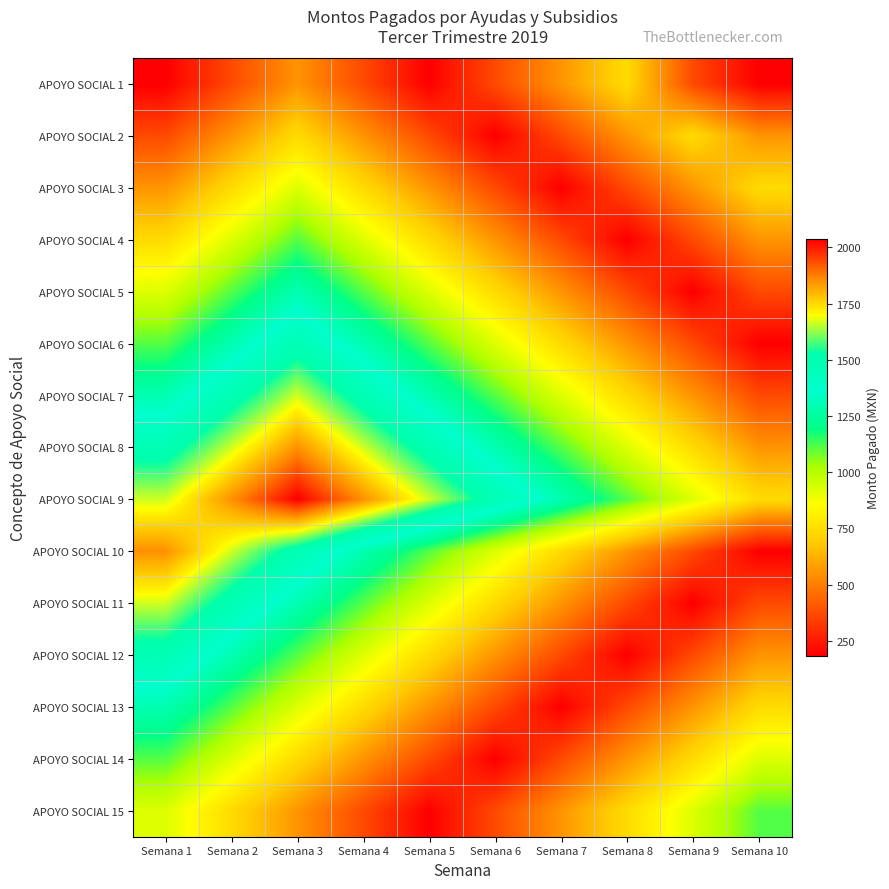

Reading left to right, what are all the values shown in this chart?

APOYO SOCIAL 1: Semana 1=185	Semana 2=370	Semana 3=555	Semana 4=370	Semana 5=185	Semana 6=370	Semana 7=555	Semana 8=740	Semana 9=370	Semana 10=185
APOYO SOCIAL 2: Semana 1=370	Semana 2=555	Semana 3=740	Semana 4=555	Semana 5=370	Semana 6=185	Semana 7=370	Semana 8=555	Semana 9=740	Semana 10=555
APOYO SOCIAL 3: Semana 1=555	Semana 2=740	Semana 3=925	Semana 4=740	Semana 5=555	Semana 6=370	Semana 7=185	Semana 8=370	Semana 9=555	Semana 10=740
APOYO SOCIAL 4: Semana 1=740	Semana 2=925	Semana 3=1110	Semana 4=925	Semana 5=740	Semana 6=555	Semana 7=370	Semana 8=185	Semana 9=370	Semana 10=555
APOYO SOCIAL 5: Semana 1=925	Semana 2=1110	Semana 3=1295	Semana 4=1110	Semana 5=925	Semana 6=740	Semana 7=555	Semana 8=370	Semana 9=185	Semana 10=370
APOYO SOCIAL 6: Semana 1=1110	Semana 2=1295	Semana 3=1480	Semana 4=1295	Semana 5=1110	Semana 6=925	Semana 7=740	Semana 8=555	Semana 9=370	Semana 10=185
APOYO SOCIAL 7: Semana 1=1295	Semana 2=1480	Semana 3=1665	Semana 4=1480	Semana 5=1295	Semana 6=1110	Semana 7=925	Semana 8=740	Semana 9=555	Semana 10=370
APOYO SOCIAL 8: Semana 1=1480	Semana 2=1665	Semana 3=1850	Semana 4=1665	Semana 5=1480	Semana 6=1295	Semana 7=1110	Semana 8=925	Semana 9=740	Semana 10=555
APOYO SOCIAL 9: Semana 1=1665	Semana 2=1850	Semana 3=2035	Semana 4=1850	Semana 5=1665	Semana 6=1480	Semana 7=1295	Semana 8=1110	Semana 9=925	Semana 10=740
APOYO SOCIAL 10: Semana 1=1850	Semana 2=1665	Semana 3=1480	Semana 4=1295	Semana 5=1110	Semana 6=925	Semana 7=740	Semana 8=555	Semana 9=370	Semana 10=185
APOYO SOCIAL 11: Semana 1=1665	Semana 2=1480	Semana 3=1295	Semana 4=1110	Semana 5=925	Semana 6=740	Semana 7=555	Semana 8=370	Semana 9=185	Semana 10=370
APOYO SOCIAL 12: Semana 1=1480	Semana 2=1295	Semana 3=1110	Semana 4=925	Semana 5=740	Semana 6=555	Semana 7=370	Semana 8=185	Semana 9=370	Semana 10=555
APOYO SOCIAL 13: Semana 1=1295	Semana 2=1110	Semana 3=925	Semana 4=740	Semana 5=555	Semana 6=370	Semana 7=185	Semana 8=370	Semana 9=555	Semana 10=740
APOYO SOCIAL 14: Semana 1=1110	Semana 2=925	Semana 3=740	Semana 4=555	Semana 5=370	Semana 6=185	Semana 7=370	Semana 8=555	Semana 9=740	Semana 10=925
APOYO SOCIAL 15: Semana 1=925	Semana 2=740	Semana 3=555	Semana 4=370	Semana 5=185	Semana 6=370	Semana 7=555	Semana 8=740	Semana 9=925	Semana 10=1110